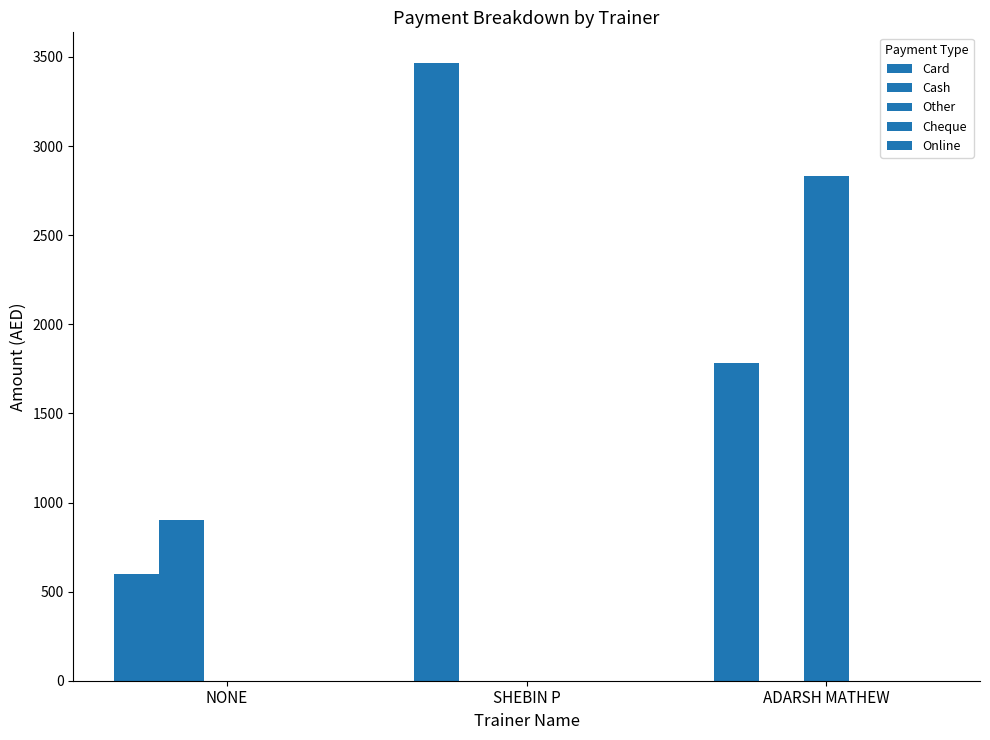

How many categories are shown in the chart?

3